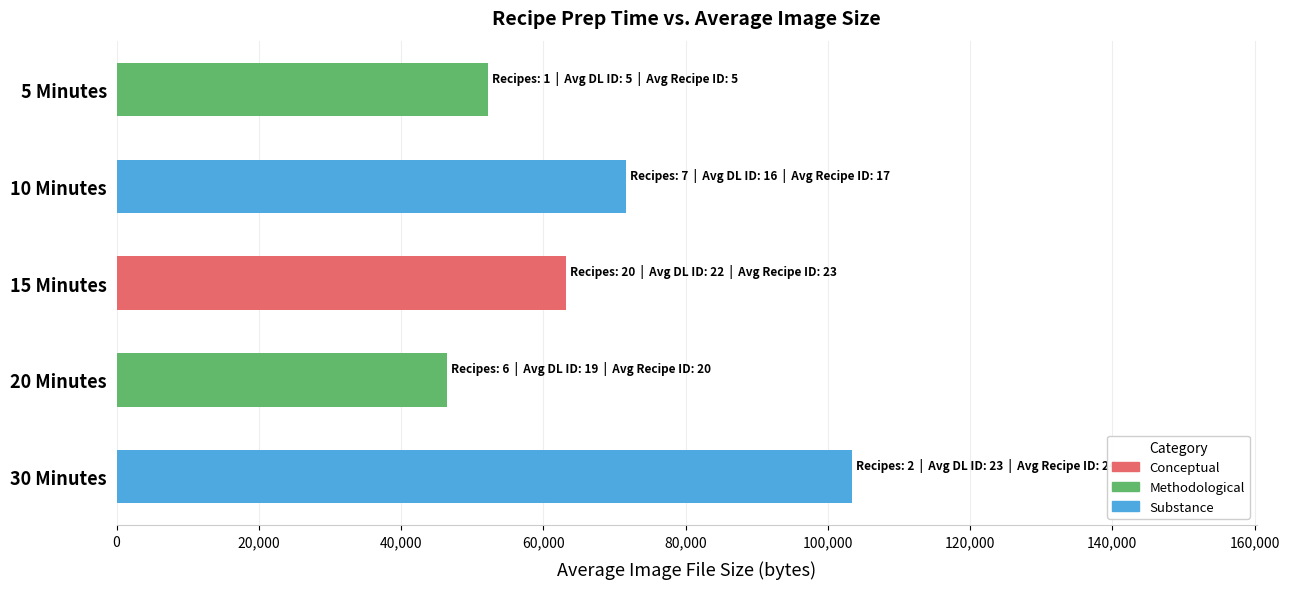

Approximately how many times larger is the value at 10 Minutes compared to 30 Minutes?

0.7